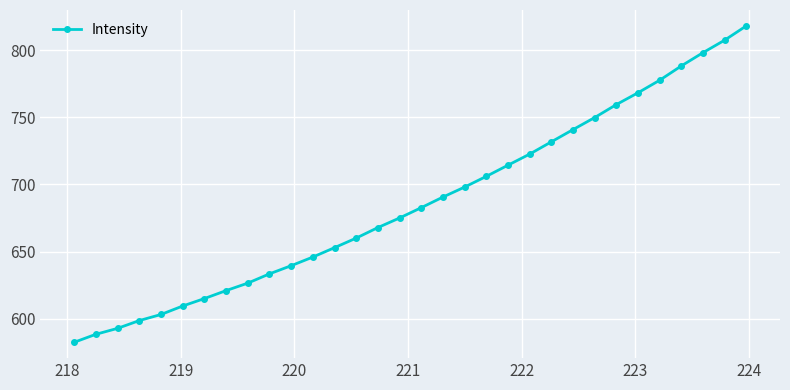

What is the value of the 5th point from the left?

603.2